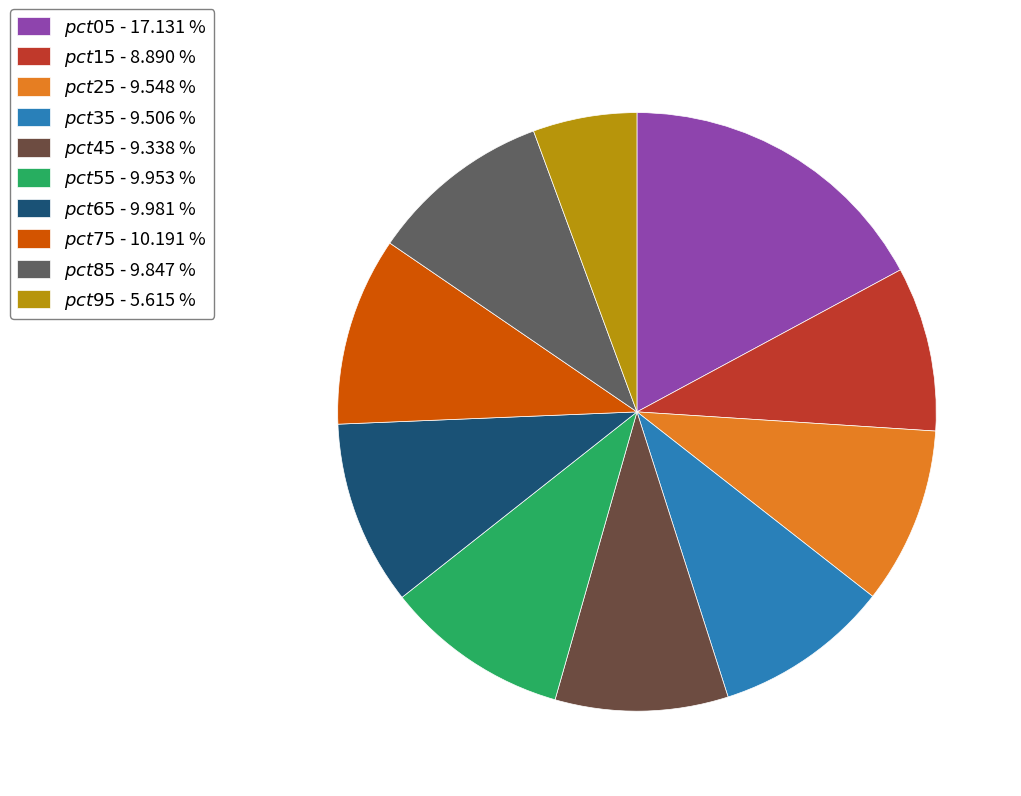

Does any single category account for the majority?

No